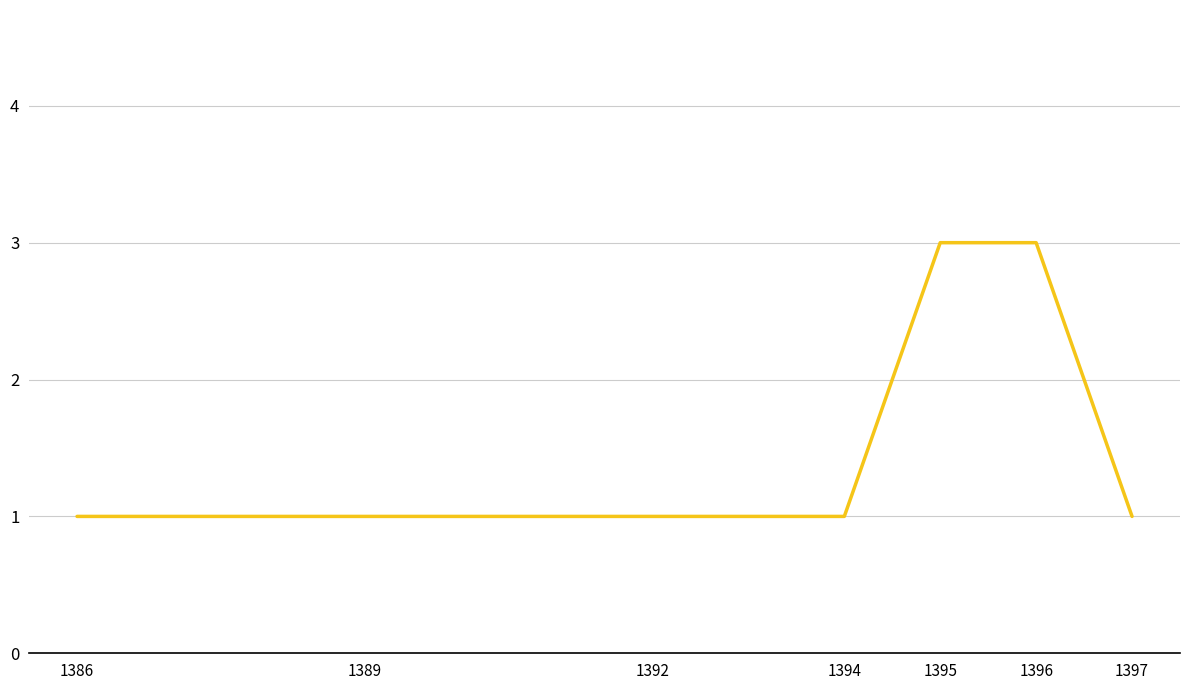

What is the change in value from 1392 to 1395?

+2